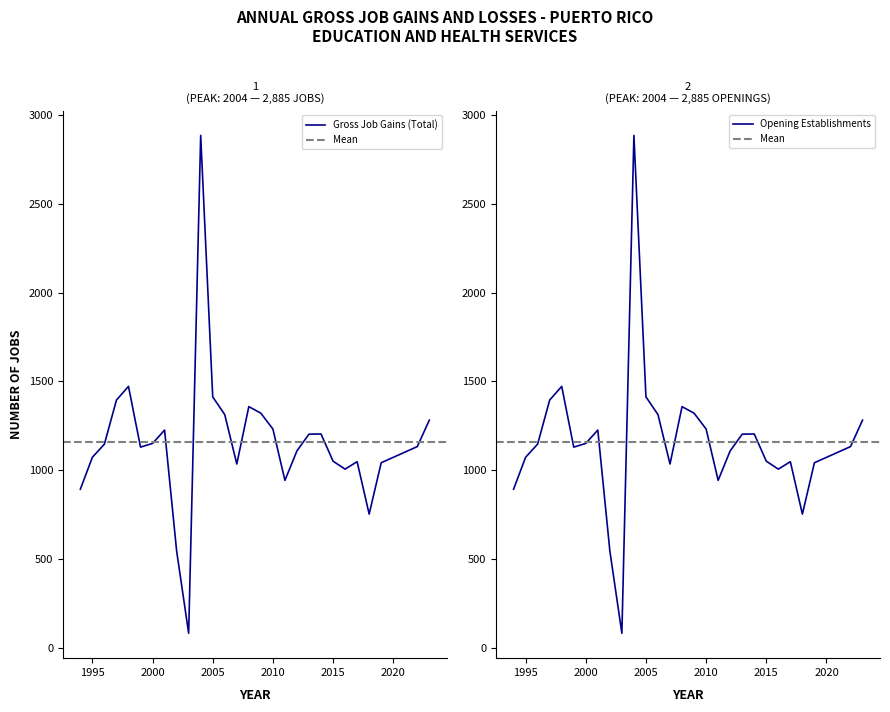

How many categories are shown in the chart?

28